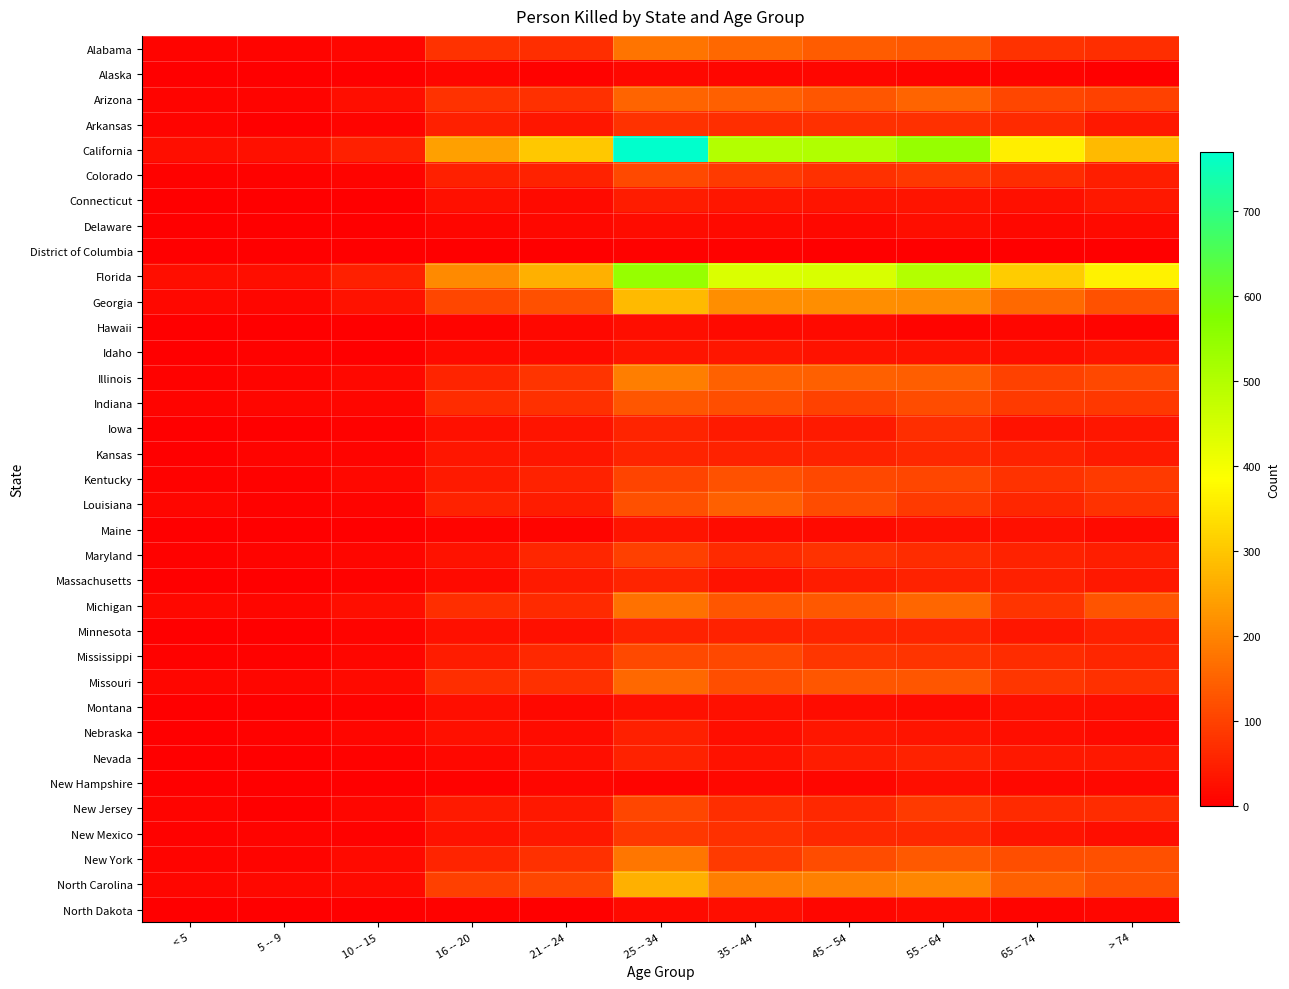

Reading left to right, transcribe all the data shown in this chart.

Alabama: < 5=9	5 -- 9=7	10 -- 15=11	16 -- 20=77	21 -- 24=71	25 -- 34=176	35 -- 44=157	45 -- 54=140	55 -- 64=133	65 -- 74=78	> 74=71
Alaska: < 5=0	5 -- 9=0	10 -- 15=2	16 -- 20=10	21 -- 24=4	25 -- 34=14	35 -- 44=10	45 -- 54=10	55 -- 64=7	65 -- 74=9	> 74=1
Arizona: < 5=8	5 -- 9=8	10 -- 15=22	16 -- 20=76	21 -- 24=75	25 -- 34=153	35 -- 44=145	45 -- 54=130	55 -- 64=153	65 -- 74=106	> 74=102
Arkansas: < 5=8	5 -- 9=3	10 -- 15=8	16 -- 20=50	21 -- 24=35	25 -- 34=78	35 -- 44=72	45 -- 54=73	55 -- 64=73	65 -- 74=66	> 74=39
California: < 5=23	5 -- 9=25	10 -- 15=51	16 -- 20=242	21 -- 24=303	25 -- 34=770	35 -- 44=497	45 -- 54=505	55 -- 64=543	65 -- 74=359	> 74=282
Colorado: < 5=5	5 -- 9=4	10 -- 15=9	16 -- 20=51	21 -- 24=53	25 -- 34=113	35 -- 44=88	45 -- 54=73	55 -- 64=86	65 -- 74=67	> 74=47
Connecticut: < 5=0	5 -- 9=0	10 -- 15=0	16 -- 20=27	21 -- 24=17	25 -- 34=43	35 -- 44=34	45 -- 54=32	55 -- 64=32	65 -- 74=26	> 74=38
Delaware: < 5=1	5 -- 9=2	10 -- 15=1	16 -- 20=10	21 -- 24=13	25 -- 34=20	35 -- 44=17	45 -- 54=14	55 -- 64=23	65 -- 74=13	> 74=18
District of Columbia: < 5=0	5 -- 9=0	10 -- 15=1	16 -- 20=2	21 -- 24=1	25 -- 34=6	35 -- 44=6	45 -- 54=3	55 -- 64=2	65 -- 74=2	> 74=0
Florida: < 5=24	5 -- 9=22	10 -- 15=49	16 -- 20=210	21 -- 24=266	25 -- 34=544	35 -- 44=442	45 -- 54=443	55 -- 64=498	65 -- 74=307	> 74=366
Georgia: < 5=15	5 -- 9=12	10 -- 15=28	16 -- 20=106	21 -- 24=121	25 -- 34=281	35 -- 44=216	45 -- 54=214	55 -- 64=212	65 -- 74=160	> 74=126
Hawaii: < 5=0	5 -- 9=0	10 -- 15=1	16 -- 20=8	21 -- 24=14	25 -- 34=23	35 -- 44=18	45 -- 54=16	55 -- 64=9	65 -- 74=12	> 74=7
Idaho: < 5=3	5 -- 9=6	10 -- 15=1	16 -- 20=17	21 -- 24=16	25 -- 34=32	35 -- 44=34	45 -- 54=30	55 -- 64=29	65 -- 74=24	> 74=32
Illinois: < 5=6	5 -- 9=8	10 -- 15=14	16 -- 20=57	21 -- 24=79	25 -- 34=192	35 -- 44=149	45 -- 54=147	55 -- 64=143	65 -- 74=100	> 74=111
Indiana: < 5=9	5 -- 9=10	10 -- 15=10	16 -- 20=67	21 -- 24=73	25 -- 34=131	35 -- 44=118	45 -- 54=101	55 -- 64=116	65 -- 74=88	> 74=85
Iowa: < 5=1	5 -- 9=3	10 -- 15=5	16 -- 20=26	21 -- 24=31	25 -- 34=55	35 -- 44=41	45 -- 54=41	55 -- 64=70	65 -- 74=28	> 74=35
Kansas: < 5=3	5 -- 9=7	10 -- 15=9	16 -- 20=36	21 -- 24=35	25 -- 34=56	35 -- 44=54	45 -- 54=53	55 -- 64=63	65 -- 74=53	> 74=42
Kentucky: < 5=4	5 -- 9=5	10 -- 15=15	16 -- 20=42	21 -- 24=52	25 -- 34=105	35 -- 44=124	45 -- 54=110	55 -- 64=108	65 -- 74=78	> 74=89
Louisiana: < 5=10	5 -- 9=4	10 -- 15=9	16 -- 20=53	21 -- 24=43	25 -- 34=123	35 -- 44=145	45 -- 54=115	55 -- 64=89	65 -- 74=58	> 74=78
Maine: < 5=1	5 -- 9=3	10 -- 15=1	16 -- 20=8	21 -- 24=7	25 -- 34=33	35 -- 44=20	45 -- 54=18	55 -- 64=25	65 -- 74=25	> 74=16
Maryland: < 5=6	5 -- 9=9	10 -- 15=10	16 -- 20=30	21 -- 24=60	25 -- 34=97	35 -- 44=65	45 -- 54=76	55 -- 64=67	65 -- 74=52	> 74=47
Massachusetts: < 5=0	5 -- 9=2	10 -- 15=5	16 -- 20=18	21 -- 24=40	25 -- 34=56	35 -- 44=29	45 -- 54=43	55 -- 64=54	65 -- 74=50	> 74=37
Michigan: < 5=15	5 -- 9=12	10 -- 15=23	16 -- 20=72	21 -- 24=65	25 -- 34=172	35 -- 44=130	45 -- 54=133	55 -- 64=156	65 -- 74=80	> 74=127
Minnesota: < 5=2	5 -- 9=1	10 -- 15=8	16 -- 20=26	21 -- 24=26	25 -- 34=53	35 -- 44=53	45 -- 54=55	55 -- 64=56	65 -- 74=35	> 74=49
Mississippi: < 5=5	5 -- 9=5	10 -- 15=12	16 -- 20=45	21 -- 24=61	25 -- 34=113	35 -- 44=109	45 -- 54=83	55 -- 64=81	65 -- 74=67	> 74=58
Missouri: < 5=12	5 -- 9=11	10 -- 15=16	16 -- 20=72	21 -- 24=74	25 -- 34=157	35 -- 44=119	45 -- 54=130	55 -- 64=131	65 -- 74=83	> 74=75
Montana: < 5=0	5 -- 9=3	10 -- 15=5	16 -- 20=24	21 -- 24=14	25 -- 34=25	35 -- 44=26	45 -- 54=20	55 -- 64=17	65 -- 74=26	> 74=24
Nebraska: < 5=2	5 -- 9=6	10 -- 15=11	16 -- 20=27	21 -- 24=20	25 -- 34=50	35 -- 44=24	45 -- 54=34	55 -- 64=33	65 -- 74=23	> 74=18
Nevada: < 5=1	5 -- 9=0	10 -- 15=5	16 -- 20=15	21 -- 24=24	25 -- 34=53	35 -- 44=30	45 -- 54=45	55 -- 64=52	65 -- 74=39	> 74=39
New Hampshire: < 5=0	5 -- 9=0	10 -- 15=1	16 -- 20=5	21 -- 24=11	25 -- 34=9	35 -- 44=14	45 -- 54=10	55 -- 64=23	65 -- 74=13	> 74=15
New Jersey: < 5=7	5 -- 9=1	10 -- 15=10	16 -- 20=42	21 -- 24=38	25 -- 34=107	35 -- 44=70	45 -- 54=62	55 -- 64=90	65 -- 74=64	> 74=68
New Mexico: < 5=4	5 -- 9=7	10 -- 15=4	16 -- 20=28	21 -- 24=38	25 -- 34=85	35 -- 44=74	45 -- 54=62	55 -- 64=62	65 -- 74=33	> 74=24
New York: < 5=8	5 -- 9=7	10 -- 15=16	16 -- 20=57	21 -- 24=75	25 -- 34=180	35 -- 44=89	45 -- 54=115	55 -- 64=138	65 -- 74=119	> 74=123
North Carolina: < 5=12	5 -- 9=13	10 -- 15=17	16 -- 20=99	21 -- 24=107	25 -- 34=266	35 -- 44=190	45 -- 54=195	55 -- 64=202	65 -- 74=145	> 74=124
North Dakota: < 5=1	5 -- 9=1	10 -- 15=3	16 -- 20=5	21 -- 24=3	25 -- 34=18	35 -- 44=22	45 -- 54=11	55 -- 64=17	65 -- 74=7	> 74=12